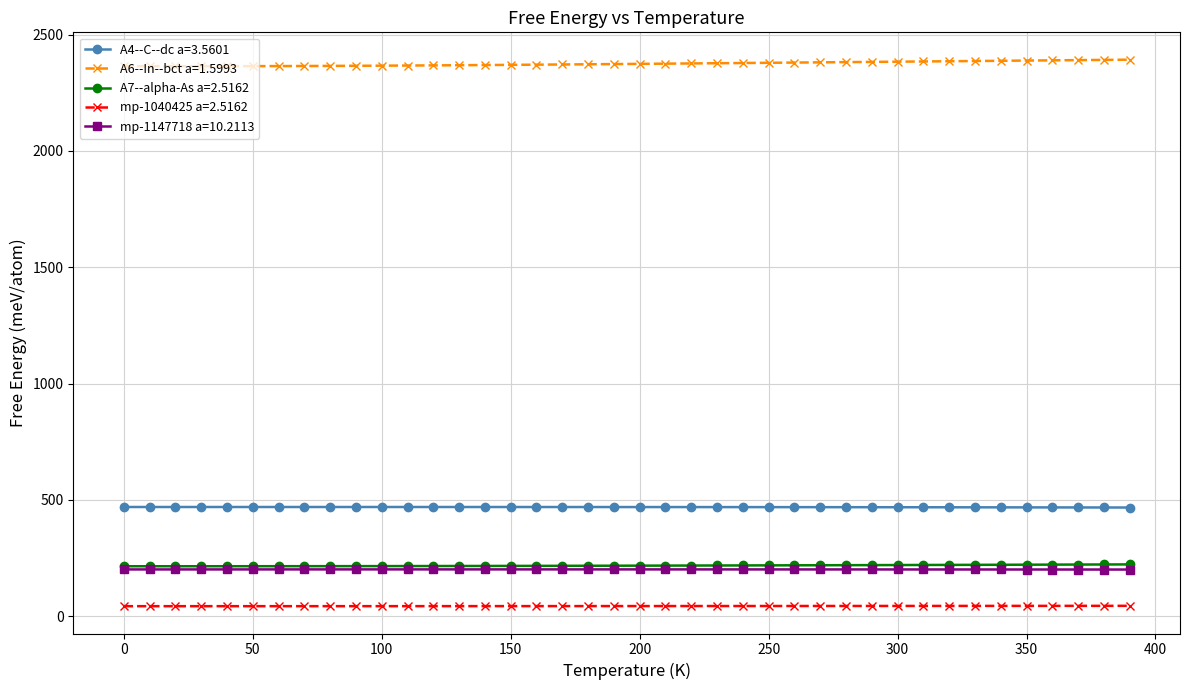

True or false: mp-1040425 a=2.5162 and A4--C--dc a=3.5601 intersect in this chart.

False